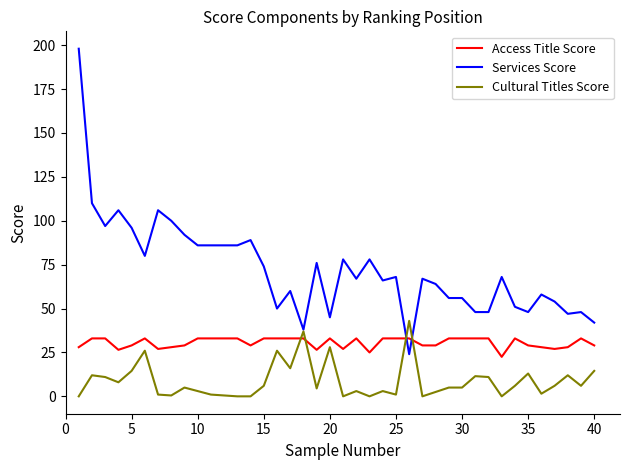

Which series has the largest total across all categories?

Services Score